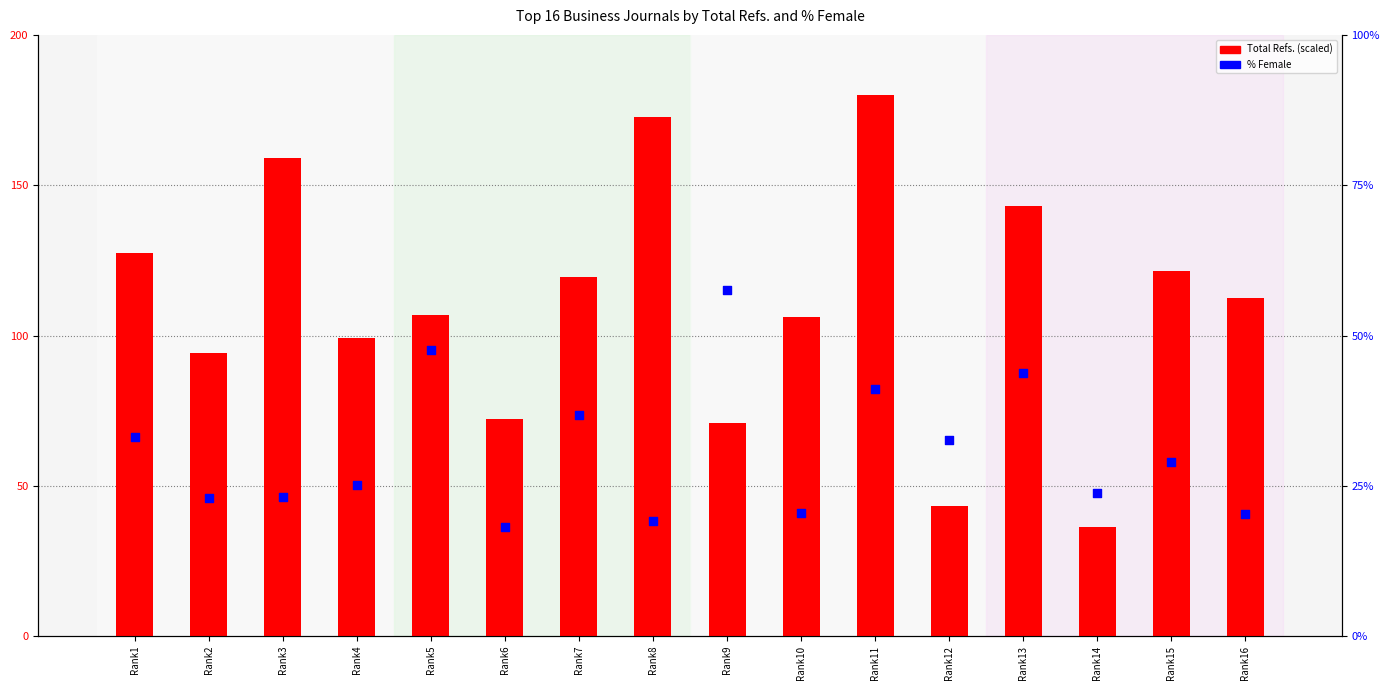

What are all the series names shown in the legend?

Total Refs. (scaled), % Female